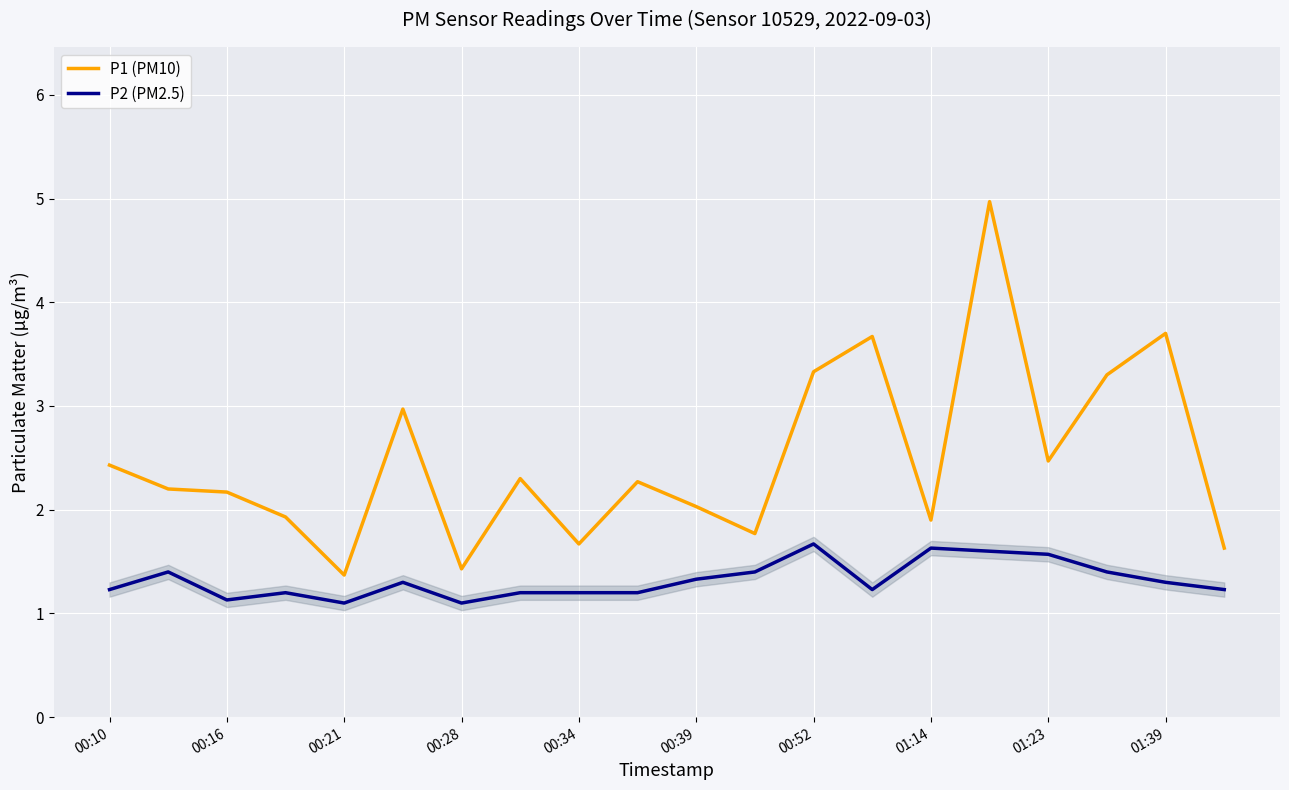

Which series has the largest total across all categories?

P1 (PM10)